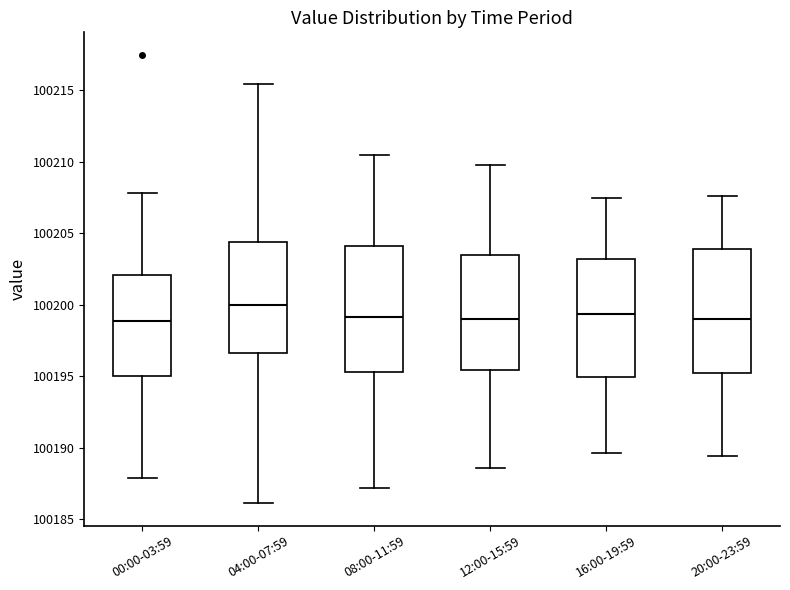

Which box has the highest median line?

04:00-07:59